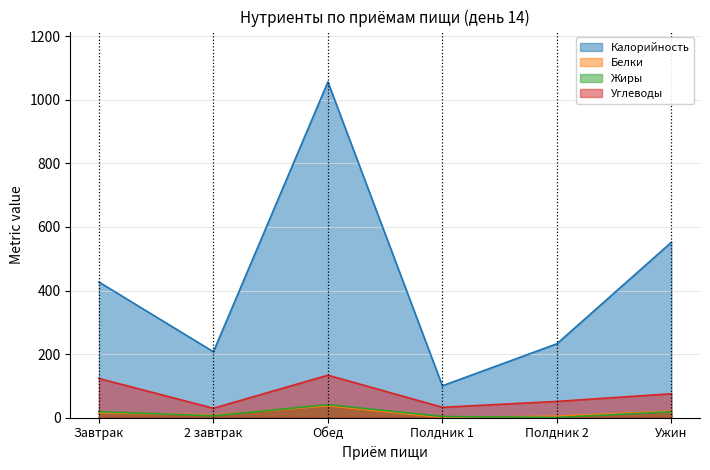

What is the highest value of the Калорийность series?

1056.3